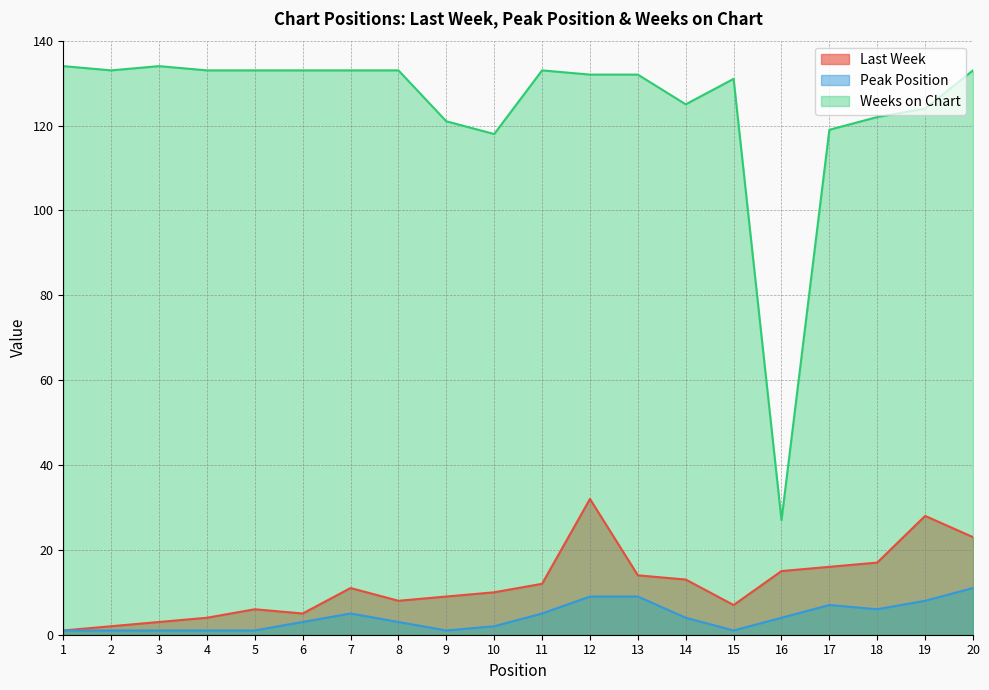

Between 16 and 17, which is larger?

17